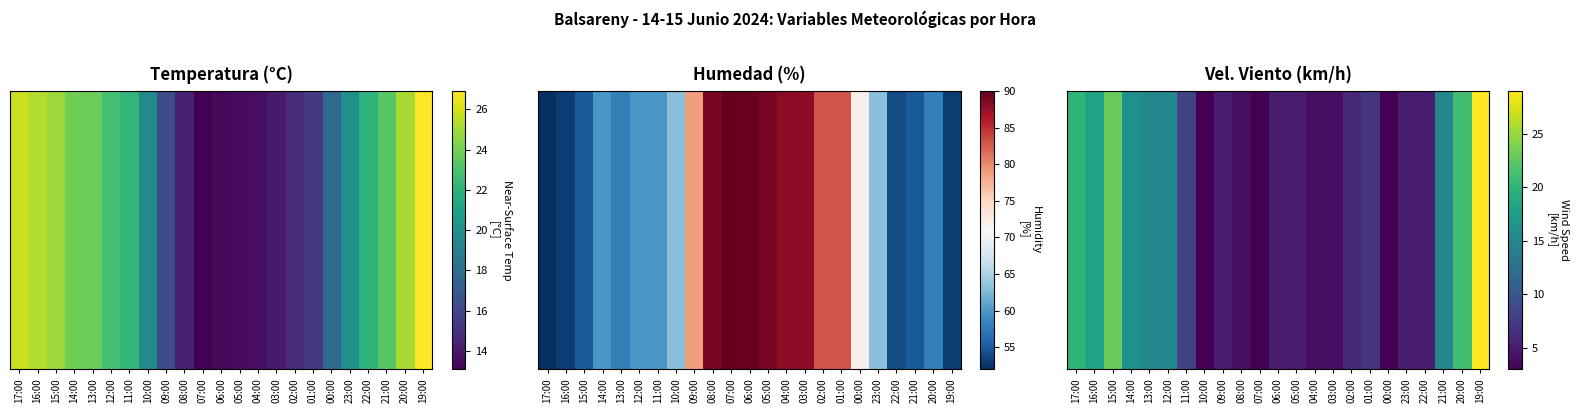

Reading right to left, list all the values displayed in this chart.

19:00=29	20:00=21	21:00=15	22:00=5	23:00=5	00:00=3	01:00=7	02:00=6	03:00=4	04:00=4	05:00=5	06:00=5	07:00=3	08:00=4	09:00=5	10:00=3	11:00=8	12:00=15	13:00=15	14:00=16	15:00=23	16:00=18	17:00=20